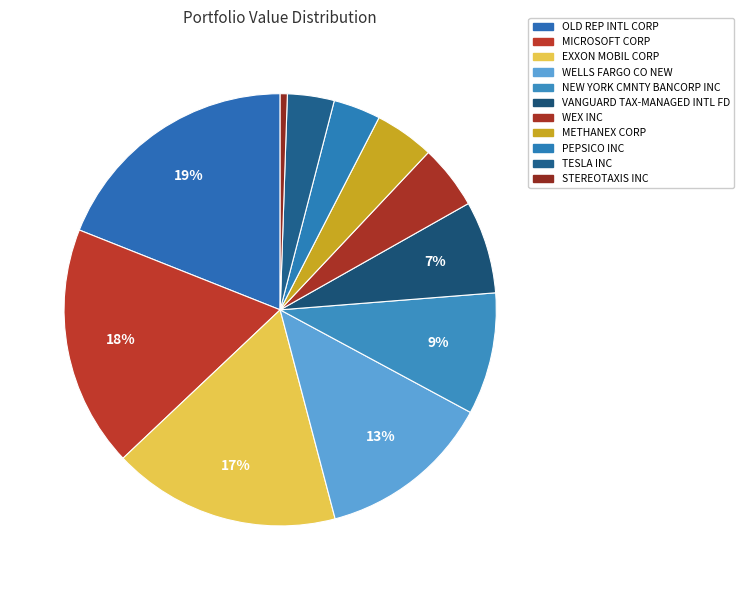

To the nearest percent, what is the difference between the MICROSOFT CORP and NEW YORK CMNTY BANCORP INC slice percentages?

9%